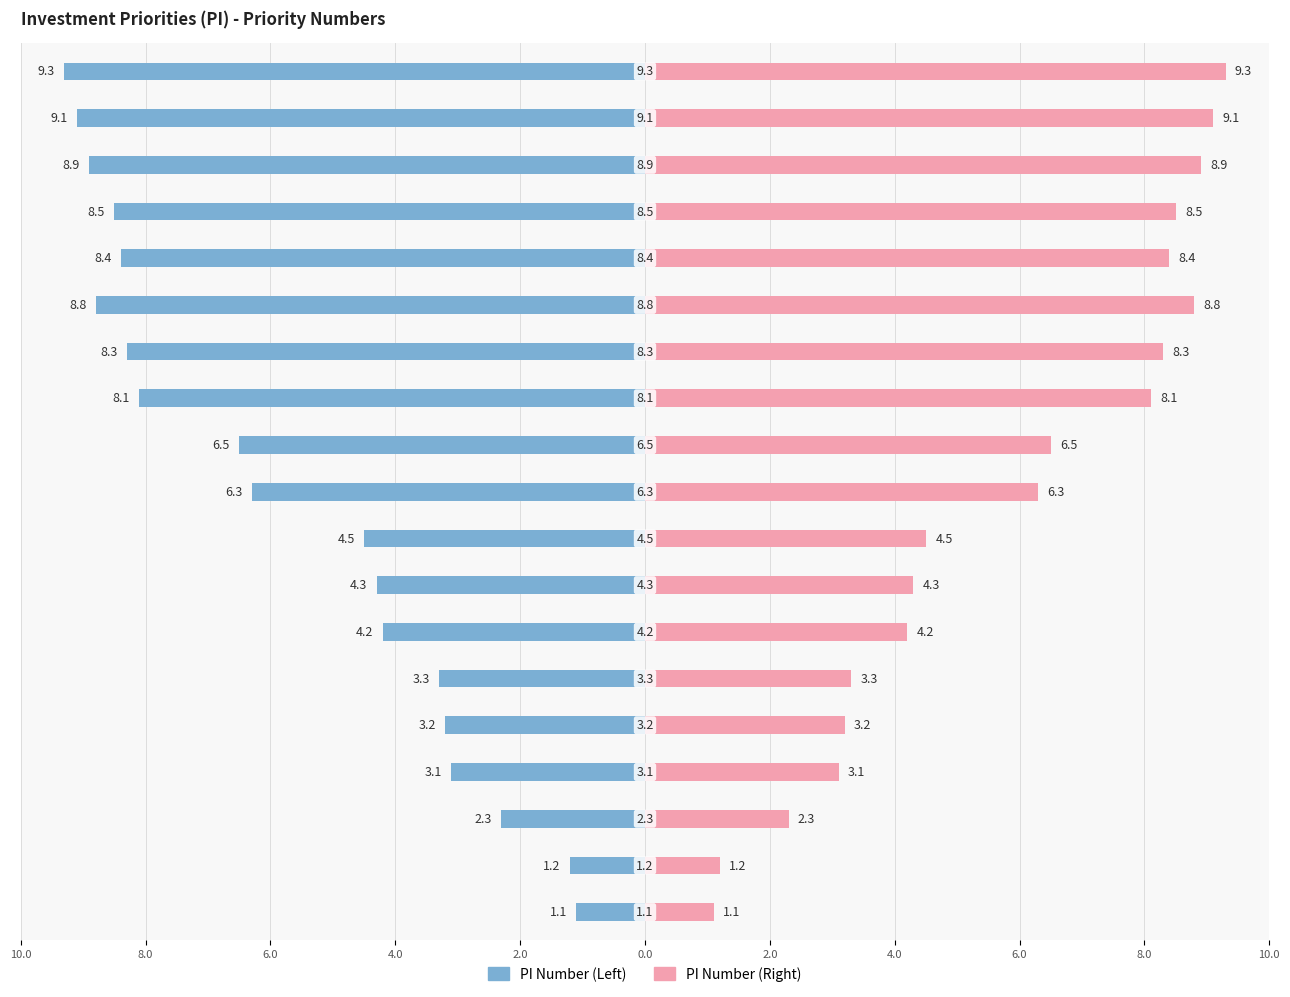

Which series has the largest range (max minus min)?

PI Number (Left)